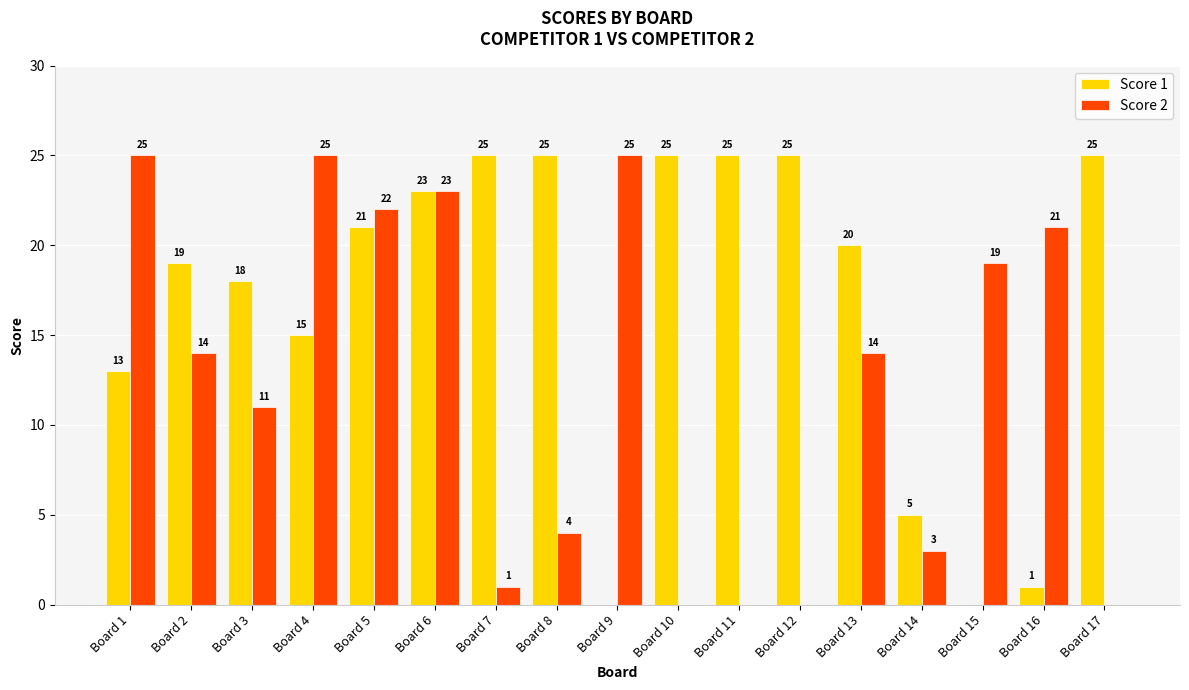

Does the chart contain stacked bars?

No